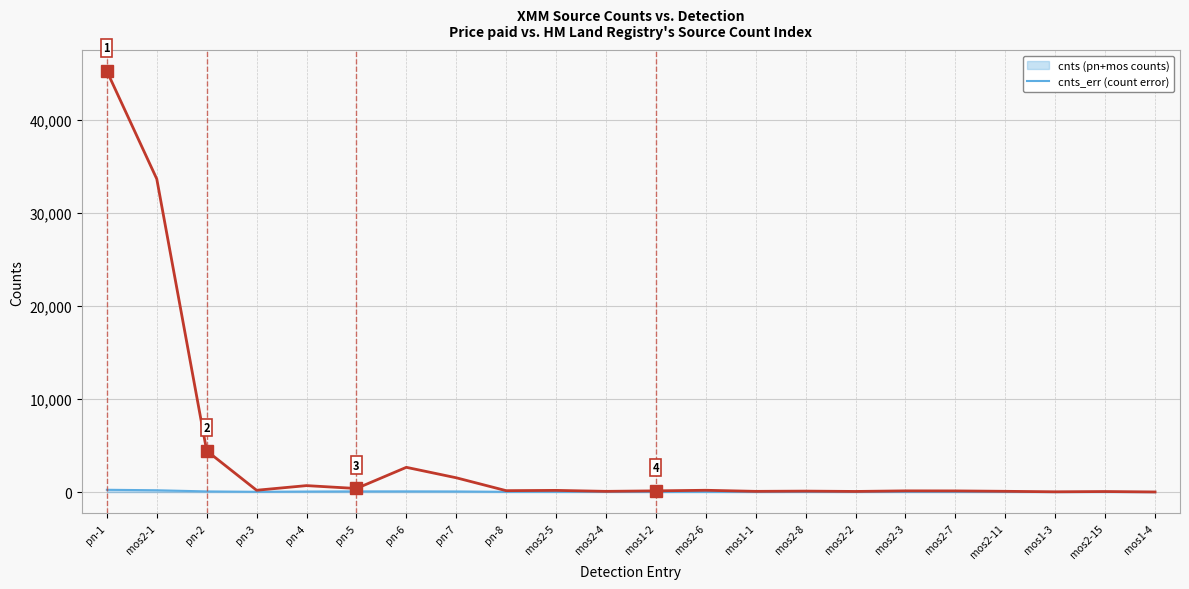

Which category has the highest value across all series?

pn-1